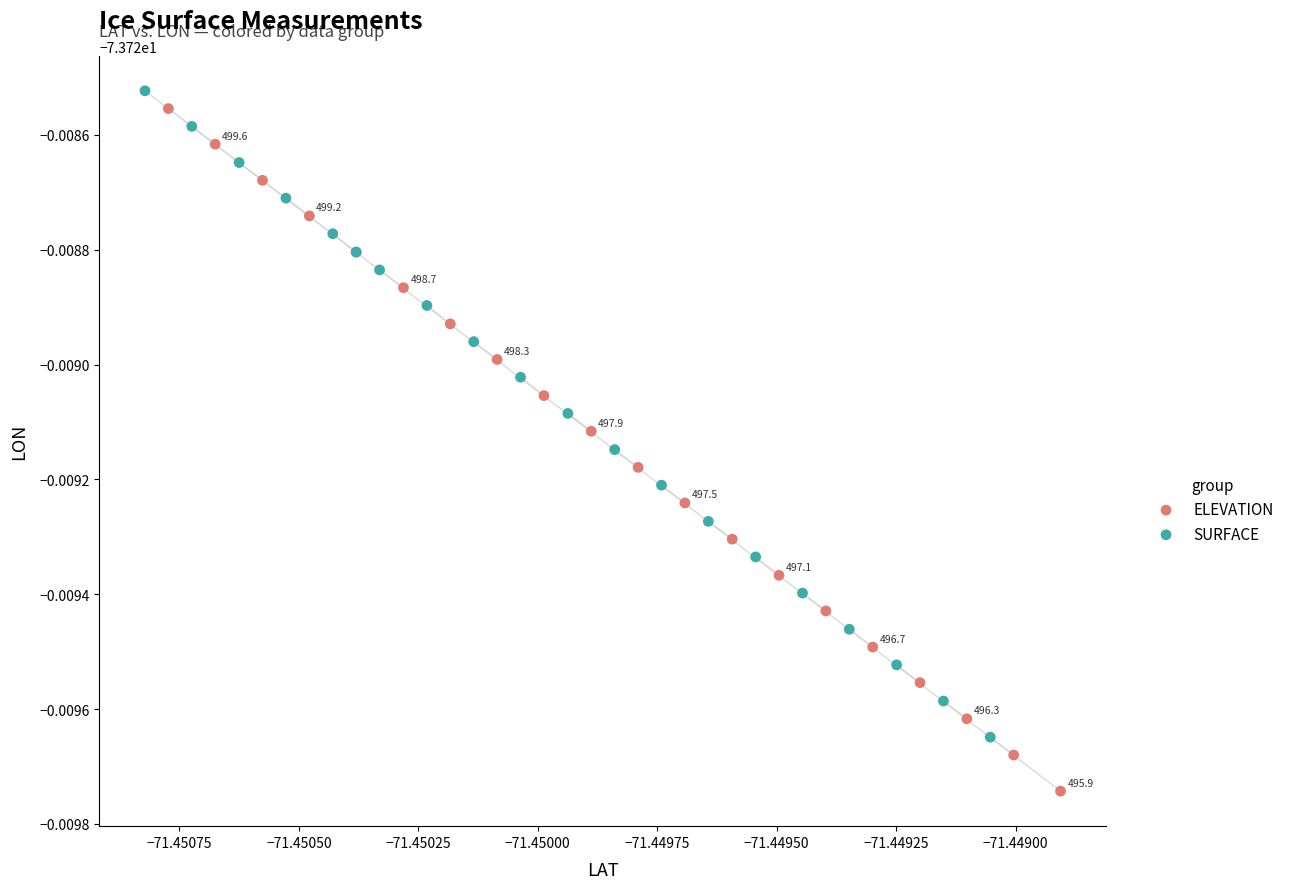

Which series contains the lowest Y value?

ELEVATION